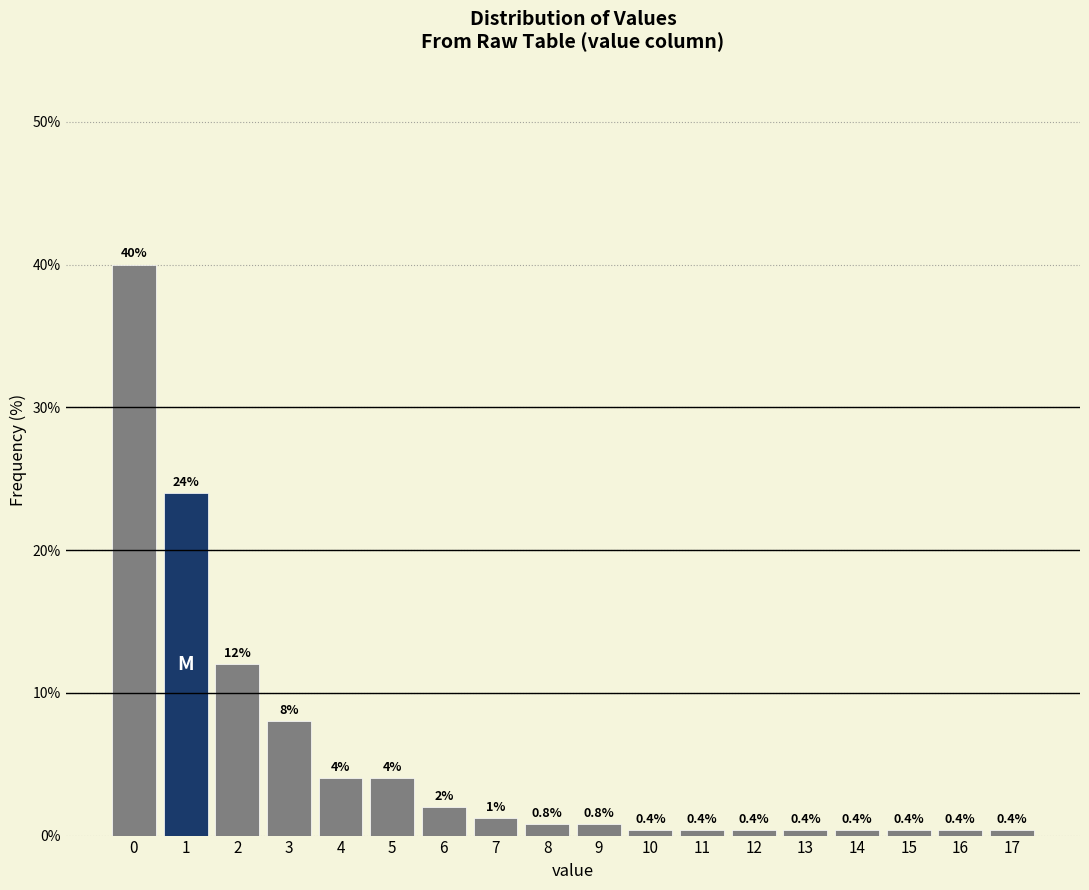

Reading left to right, list all the values displayed in this chart.

40.0	24.0	12.0	8.0	4.0	4.0	2.0	1.2	0.8	0.8	0.4	0.4	0.4	0.4	0.4	0.4	0.4	0.4